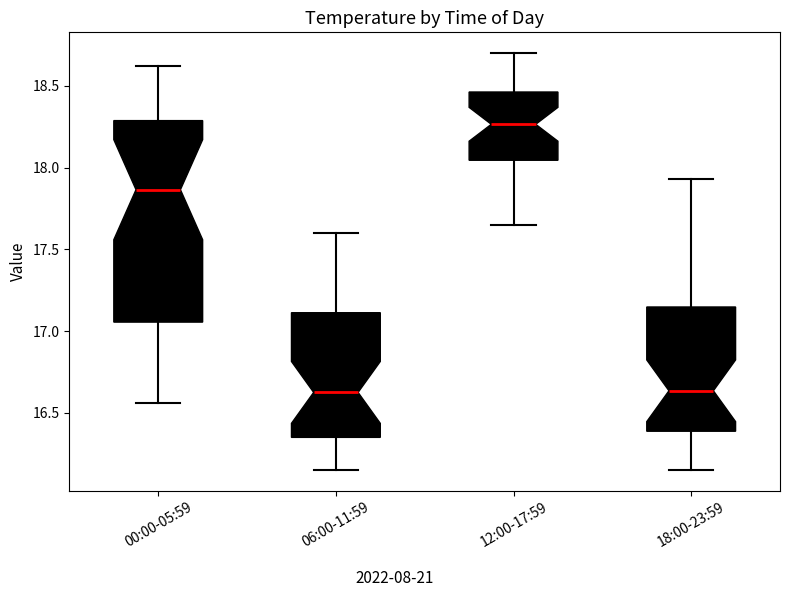

Which box's median line is the highest?

12:00-17:59